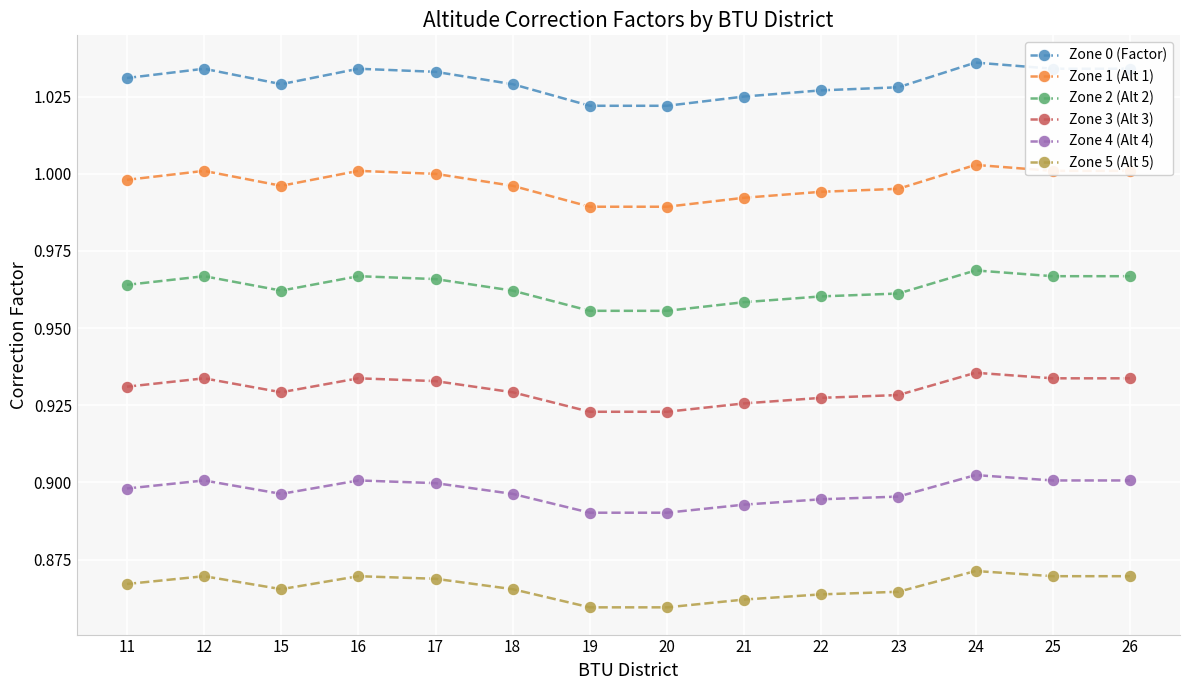

Rank the series at 20 from highest to lowest value.

Zone 0 (Factor), Zone 1 (Alt 1), Zone 2 (Alt 2), Zone 3 (Alt 3), Zone 4 (Alt 4), Zone 5 (Alt 5)